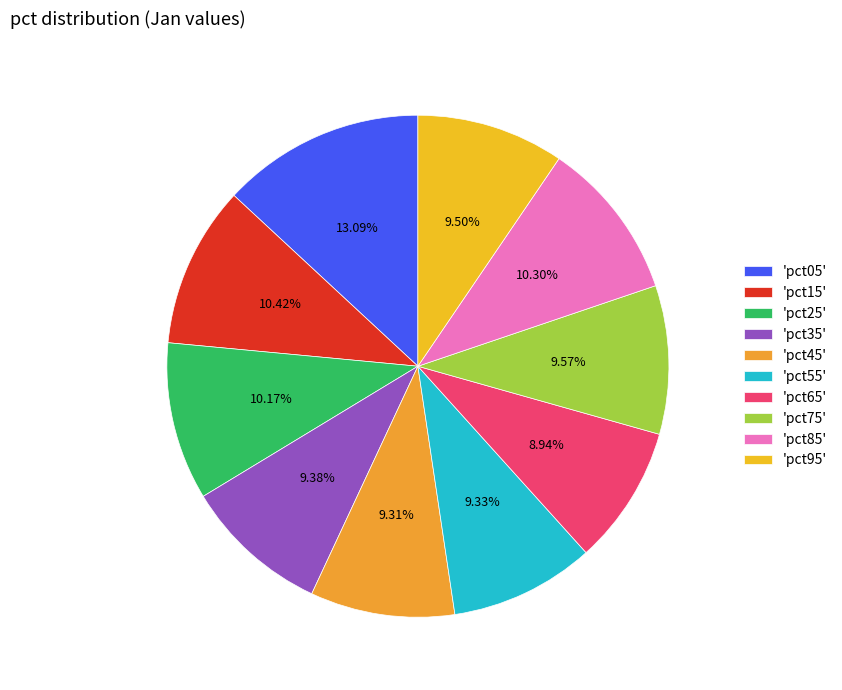

Which slice is the largest?

'pct05'